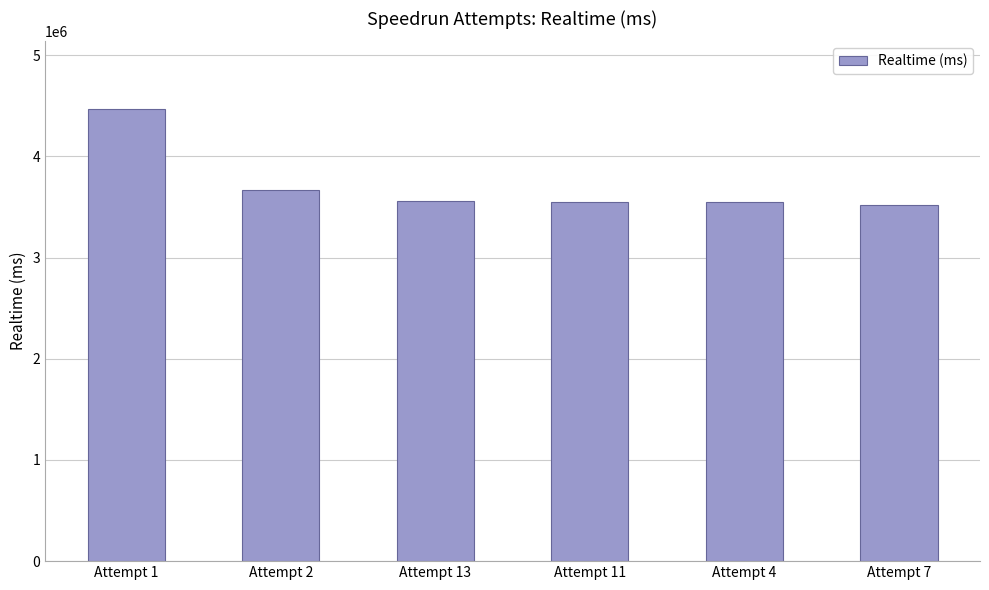

What is the label of the 3rd bar from the left?

Attempt 13